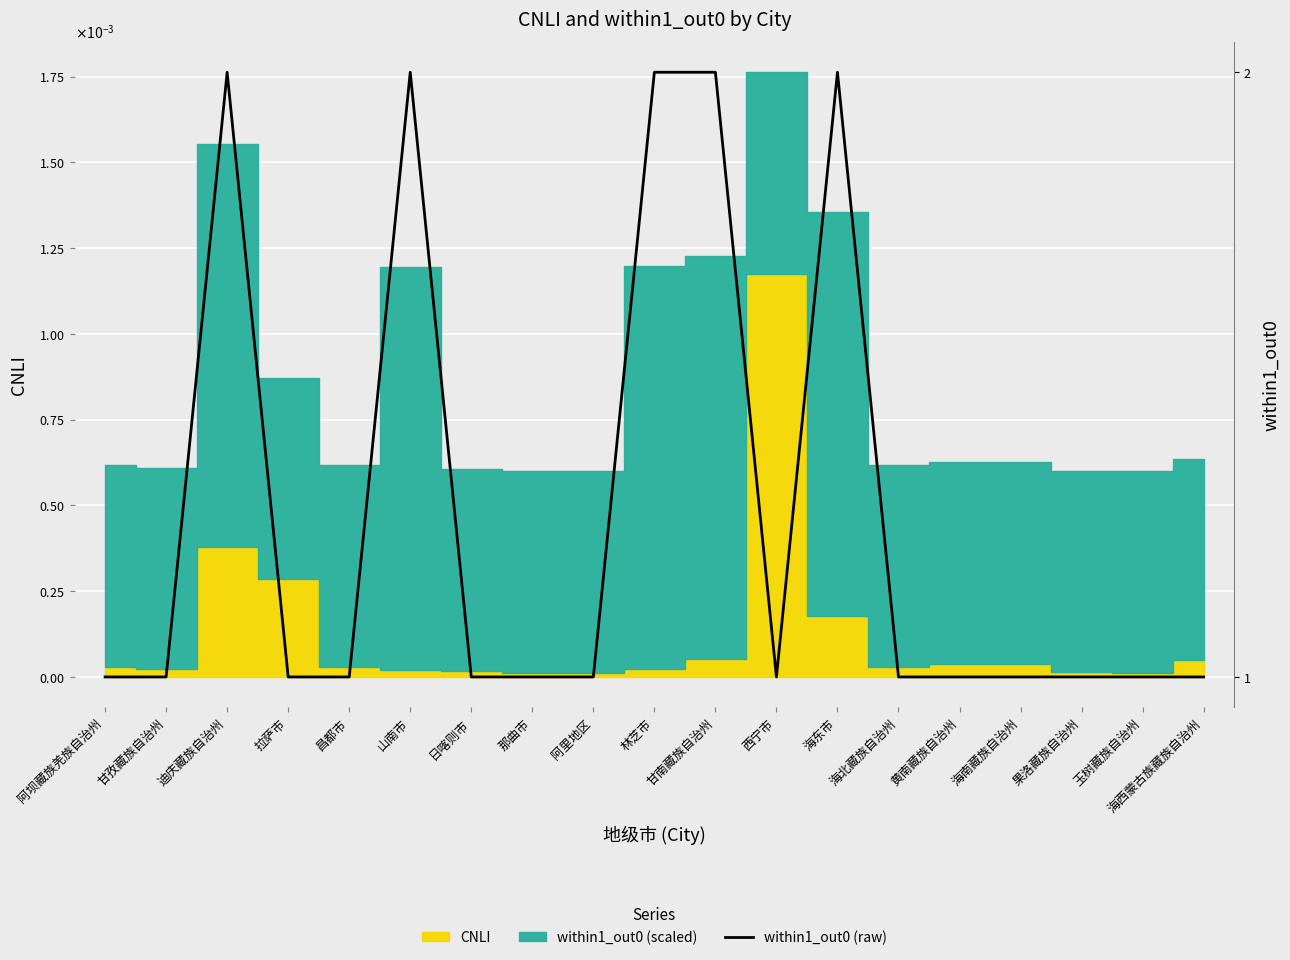

True or false: the data shows 0 at 那曲市.

False